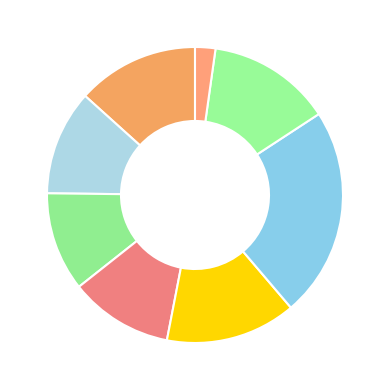

Which slice is the largest?

财会金融学院